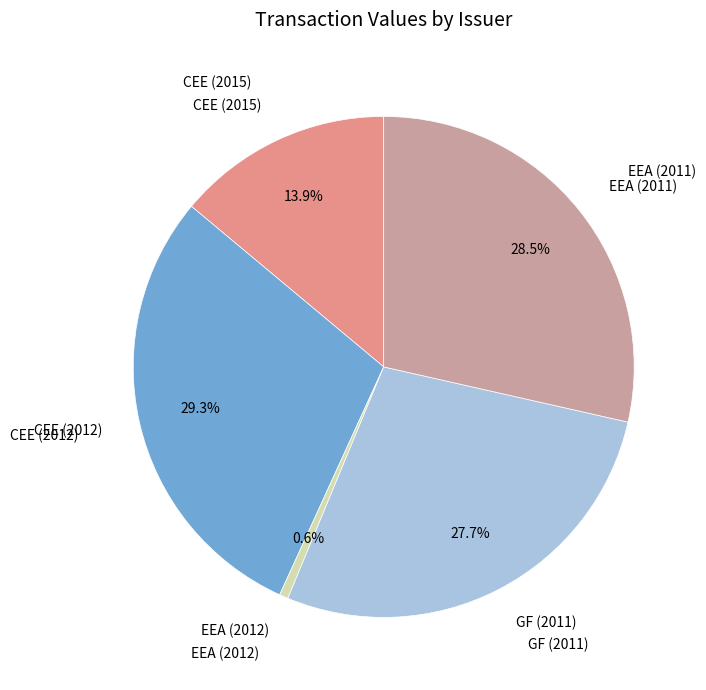

Does any single category account for the majority?

No